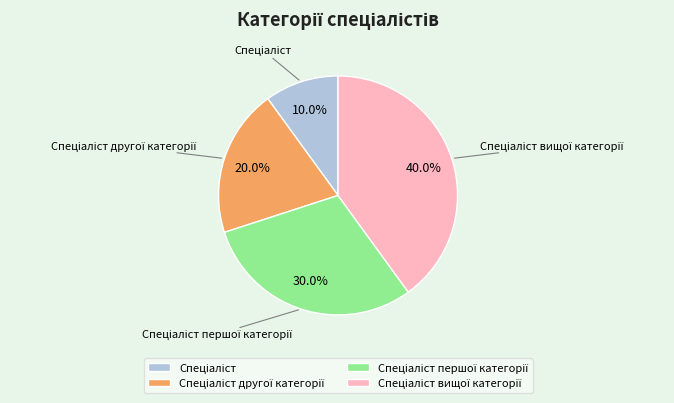

Is there any slice that represents more than half of the pie?

No